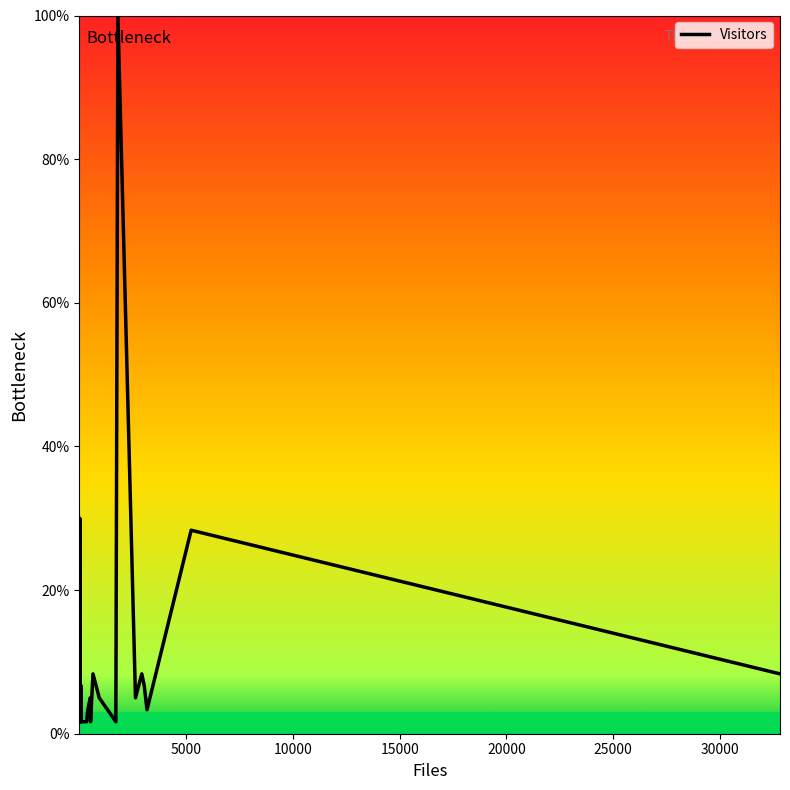

What is the value of the 21st point from the left?

5.0